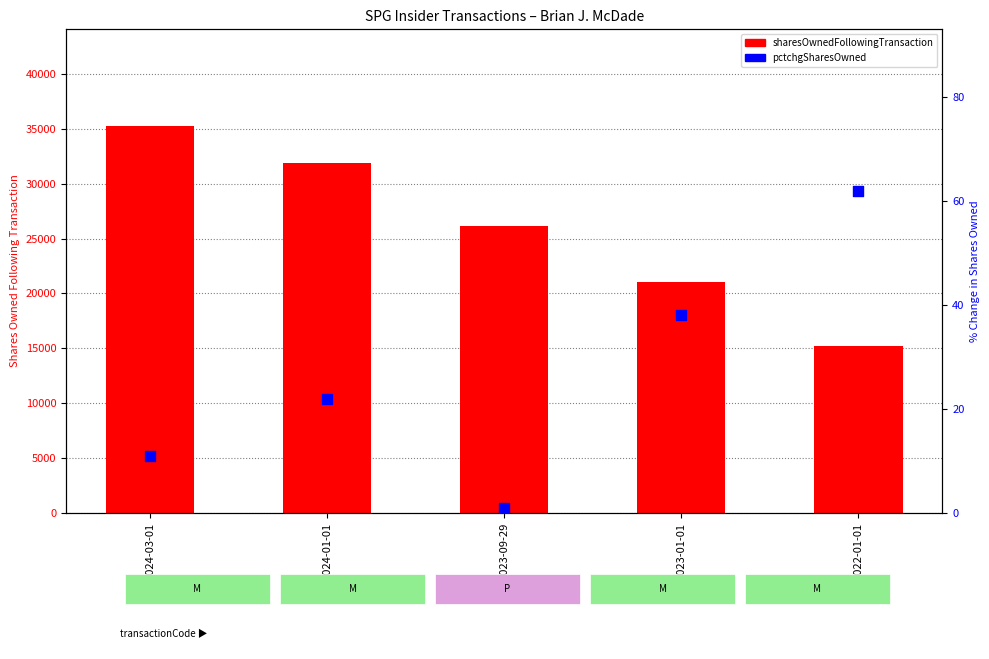

What are all the series names shown in the legend?

sharesOwnedFollowingTransaction, pctchgSharesOwned